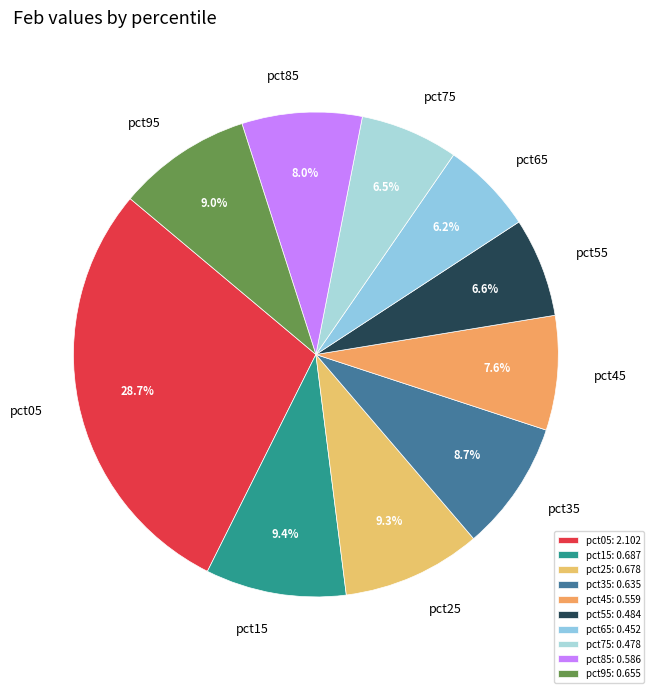

To the nearest percent, what percentage of the pie is pct85?

8%